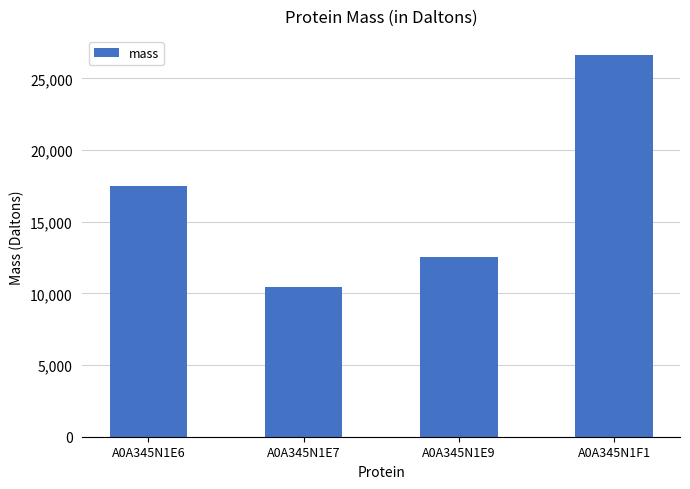

What is the label of the 3rd bar from the left?

A0A345N1E9